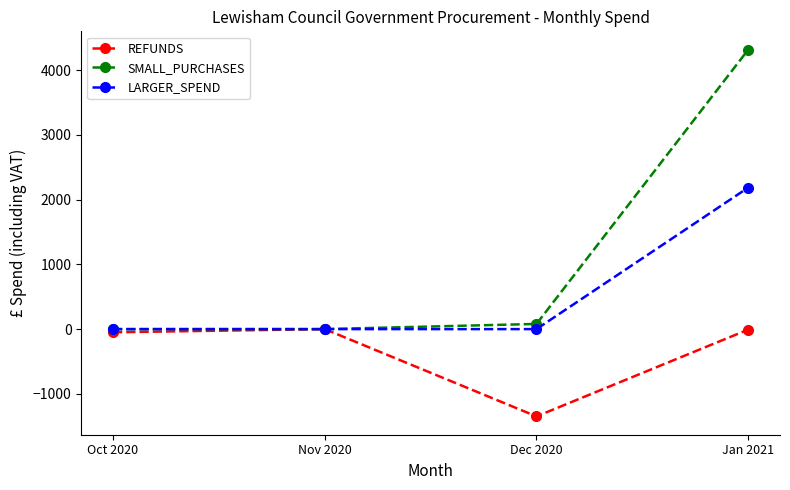

Which series has the largest range (max minus min)?

SMALL_PURCHASES